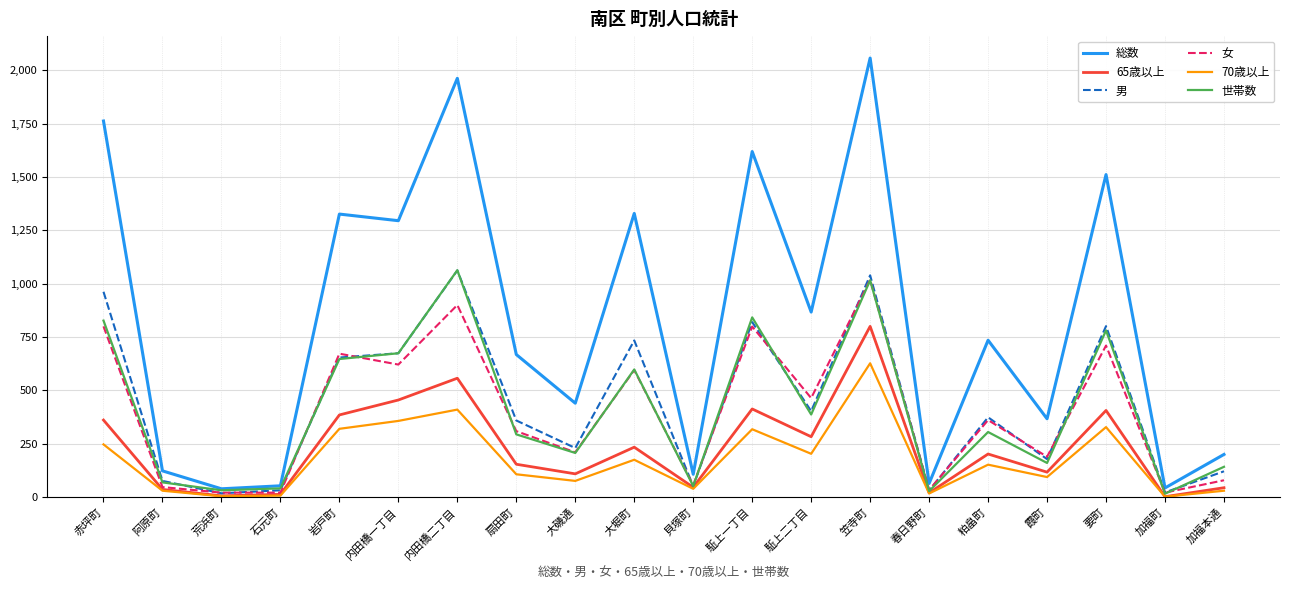

What is the difference between the highest and lowest values at 阿原町?

93